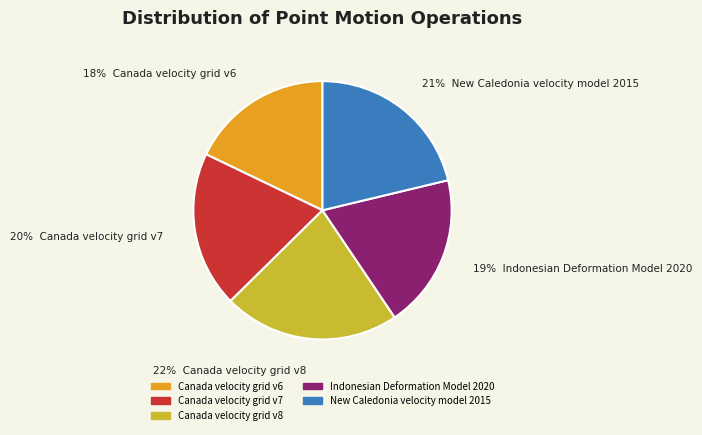

How many slices are in this pie chart?

5